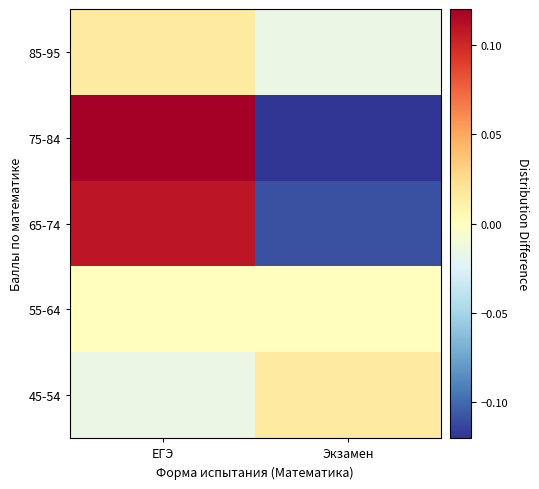

Reading left to right, what are all the values shown in this chart?

45-54: ЕГЭ=-0.0	Экзамен=0.0
55-64: ЕГЭ=0.0	Экзамен=0.0
65-74: ЕГЭ=0.1	Экзамен=-0.1
75-84: ЕГЭ=0.2	Экзамен=-0.2
85-95: ЕГЭ=0.0	Экзамен=-0.0